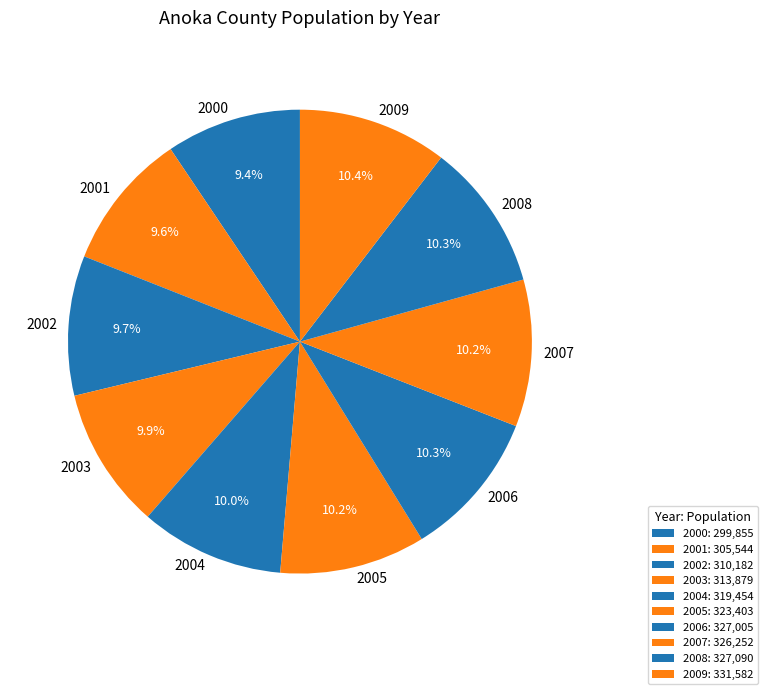

Count the number of slices in the pie.

10